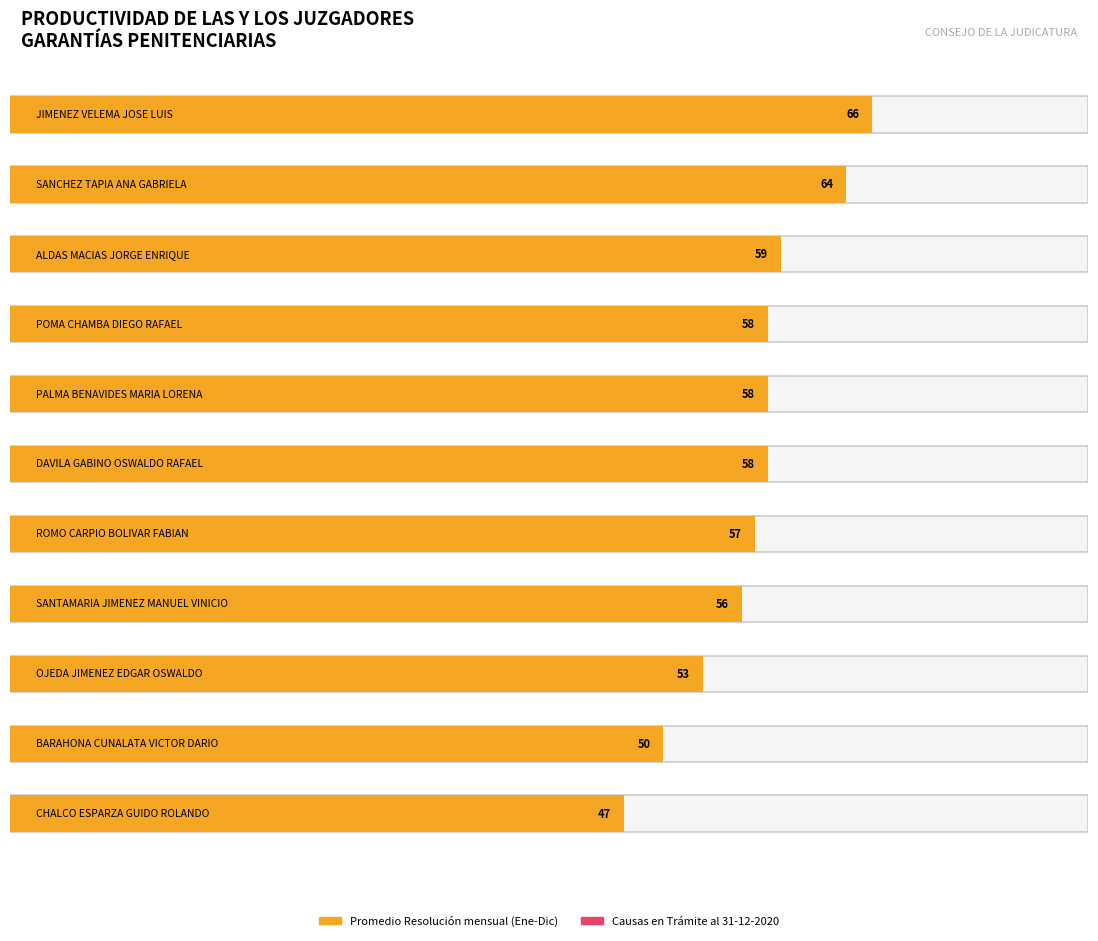

List the labels in order of Causas en Trámite al 31-12-2020 value, smallest first.

PALMA BENAVIDES MARIA LORENA, SANCHEZ TAPIA ANA GABRIELA, BARAHONA CUNALATA VICTOR DARIO, SANTAMARIA JIMENEZ MANUEL VINICIO, CHALCO ESPARZA GUIDO ROLANDO, POMA CHAMBA DIEGO RAFAEL, ALDAS MACIAS JORGE ENRIQUE, JIMENEZ VELEMA JOSE LUIS, OJEDA JIMENEZ EDGAR OSWALDO, DAVILA GABINO OSWALDO RAFAEL, ROMO CARPIO BOLIVAR FABIAN